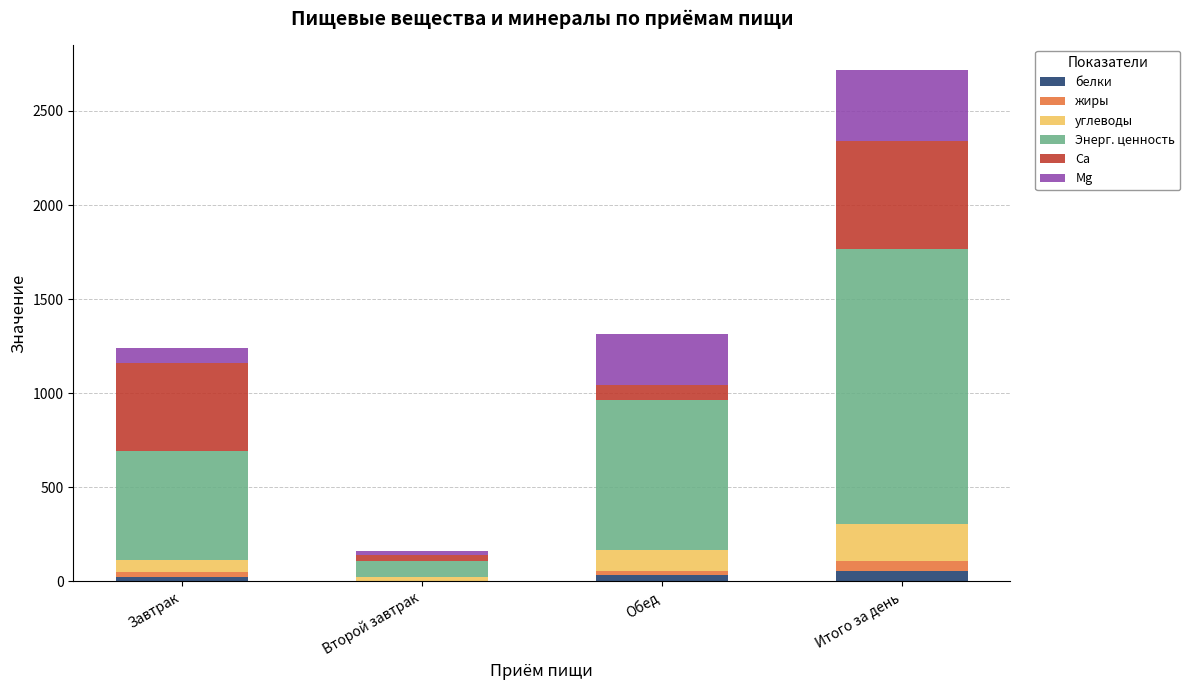

How many categories are shown in the chart?

4